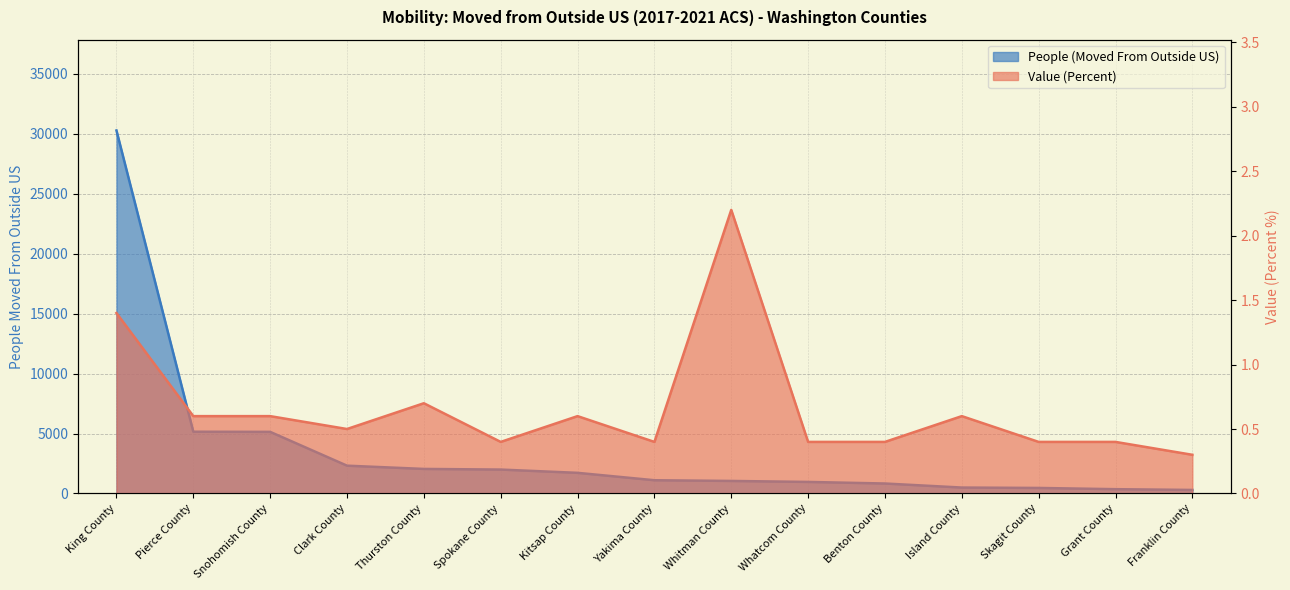

The value of Value (Percent) at Pierce County is 0.3. True or false?

False